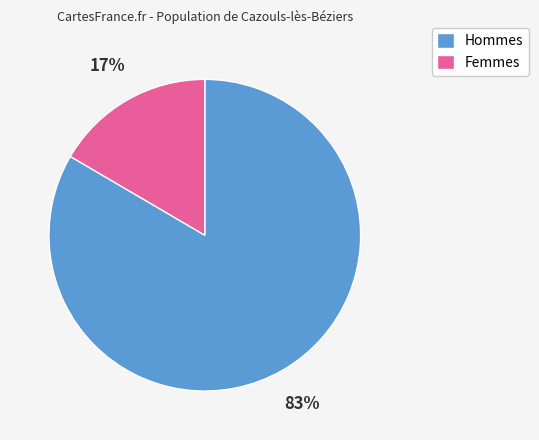

Between Hommes and Femmes, which is larger?

Hommes